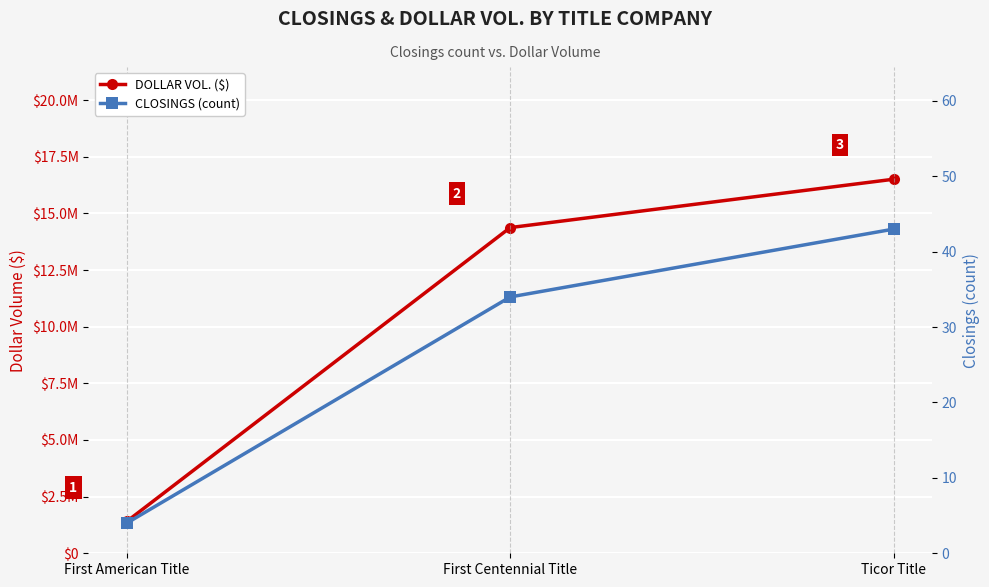

What is the difference between the maximum and second lowest values in the DOLLAR VOL. ($) series?

2134304